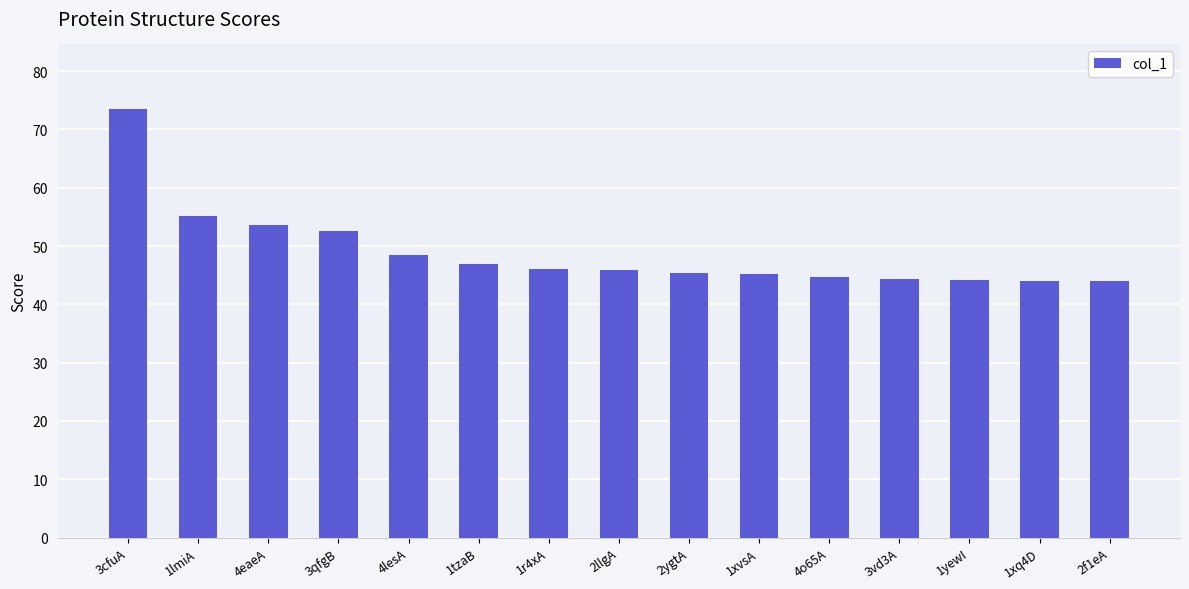

The chart shows a value of 48.4 at 4lesA. True or false?

True